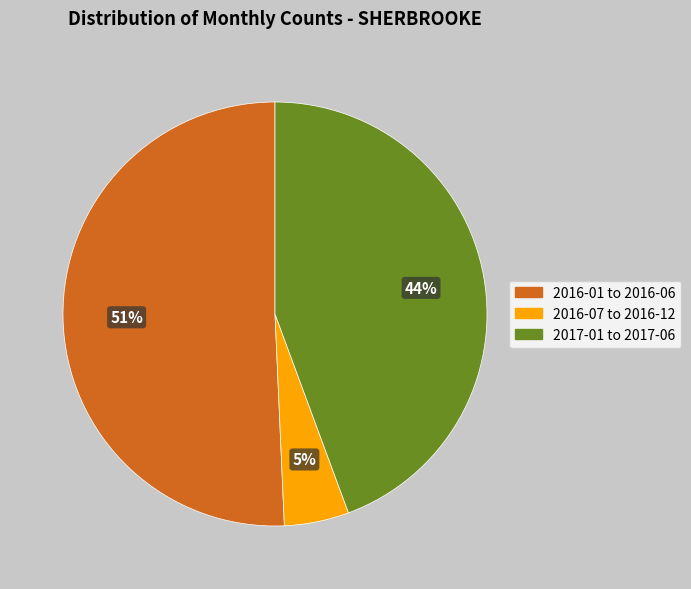

Is it true that 2017-01 to 2017-06 is 44% of the pie?

True